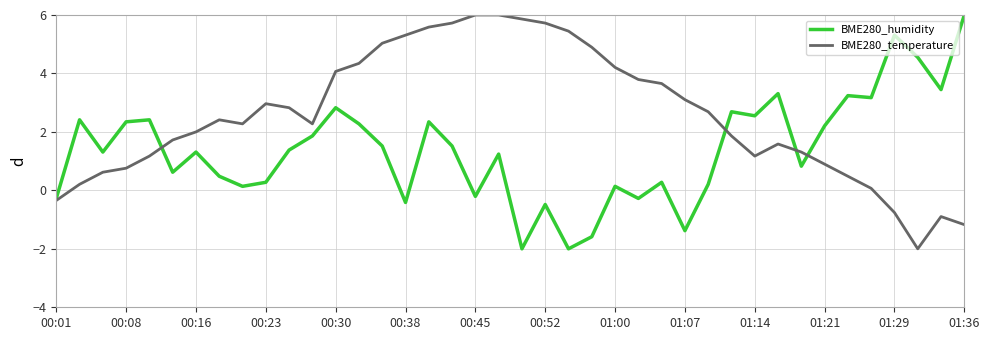

Which series has the largest total across all categories?

BME280_temperature